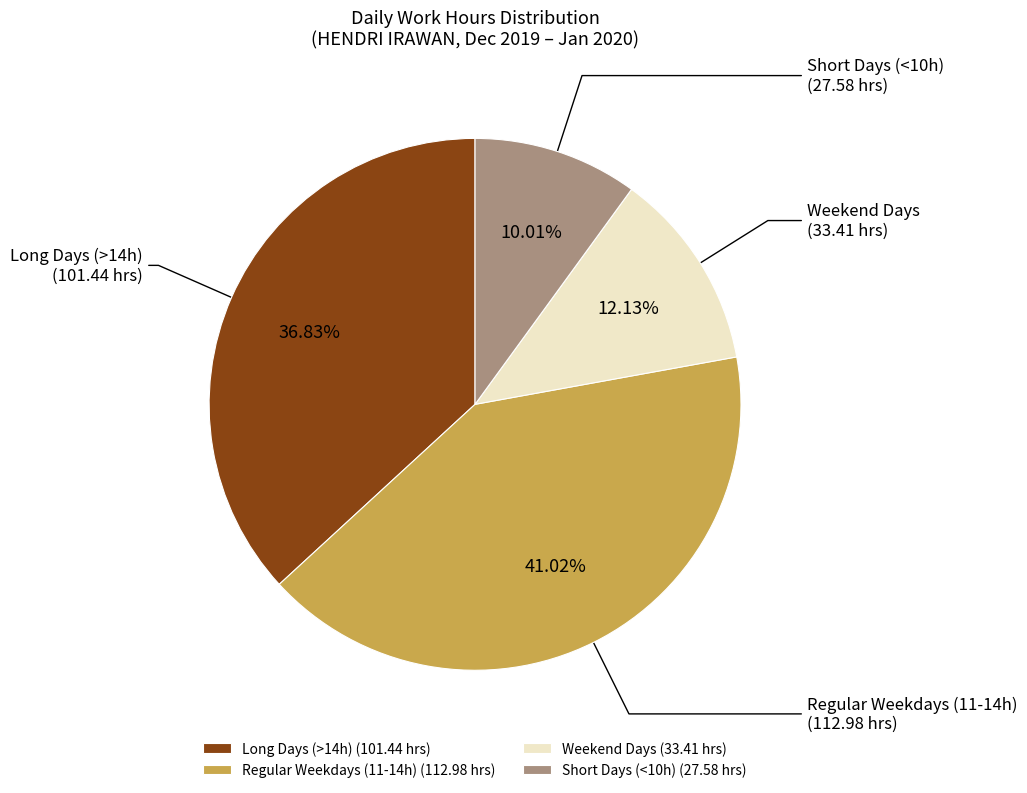

Does Regular Weekdays (11-14h) account for over 50% of the chart?

No